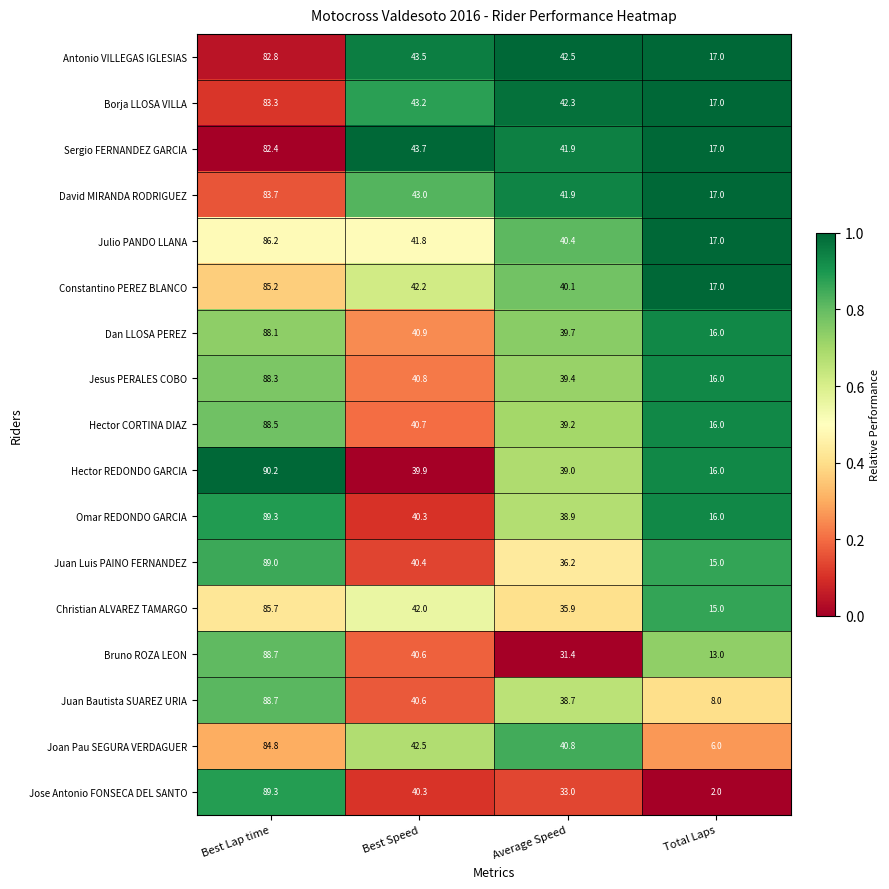

What is the sum of the Juan Luis PAINO FERNANDEZ values at Total Laps and Best Lap time?

104.0